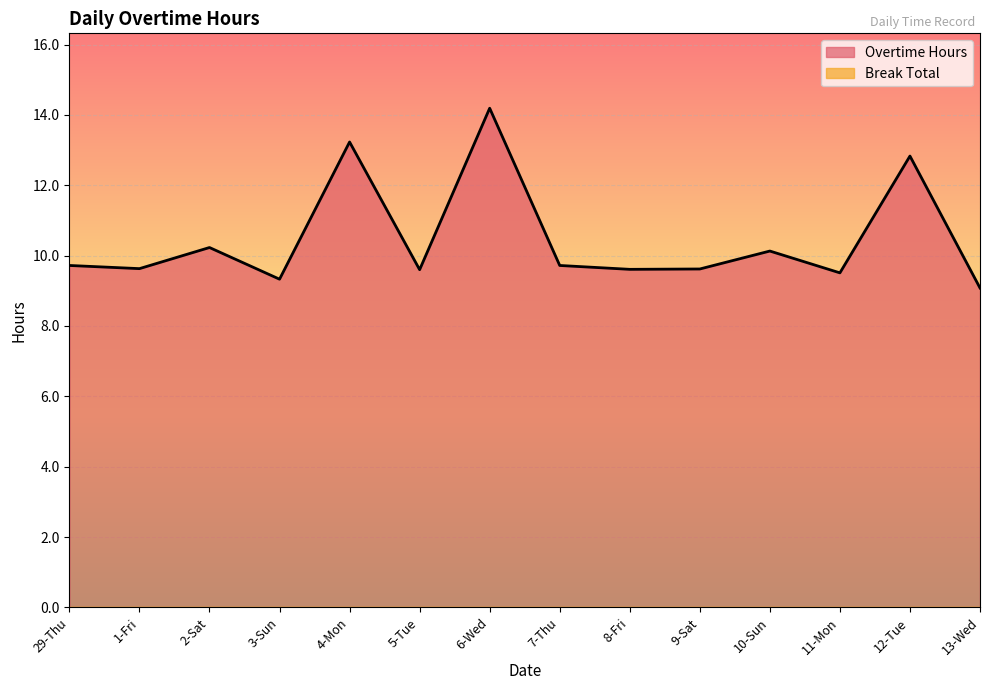

Rank the categories by value from lowest to highest.

13-Wed, 3-Sun, 11-Mon, 5-Tue, 8-Fri, 9-Sat, 1-Fri, 29-Thu, 7-Thu, 10-Sun, 2-Sat, 12-Tue, 4-Mon, 6-Wed